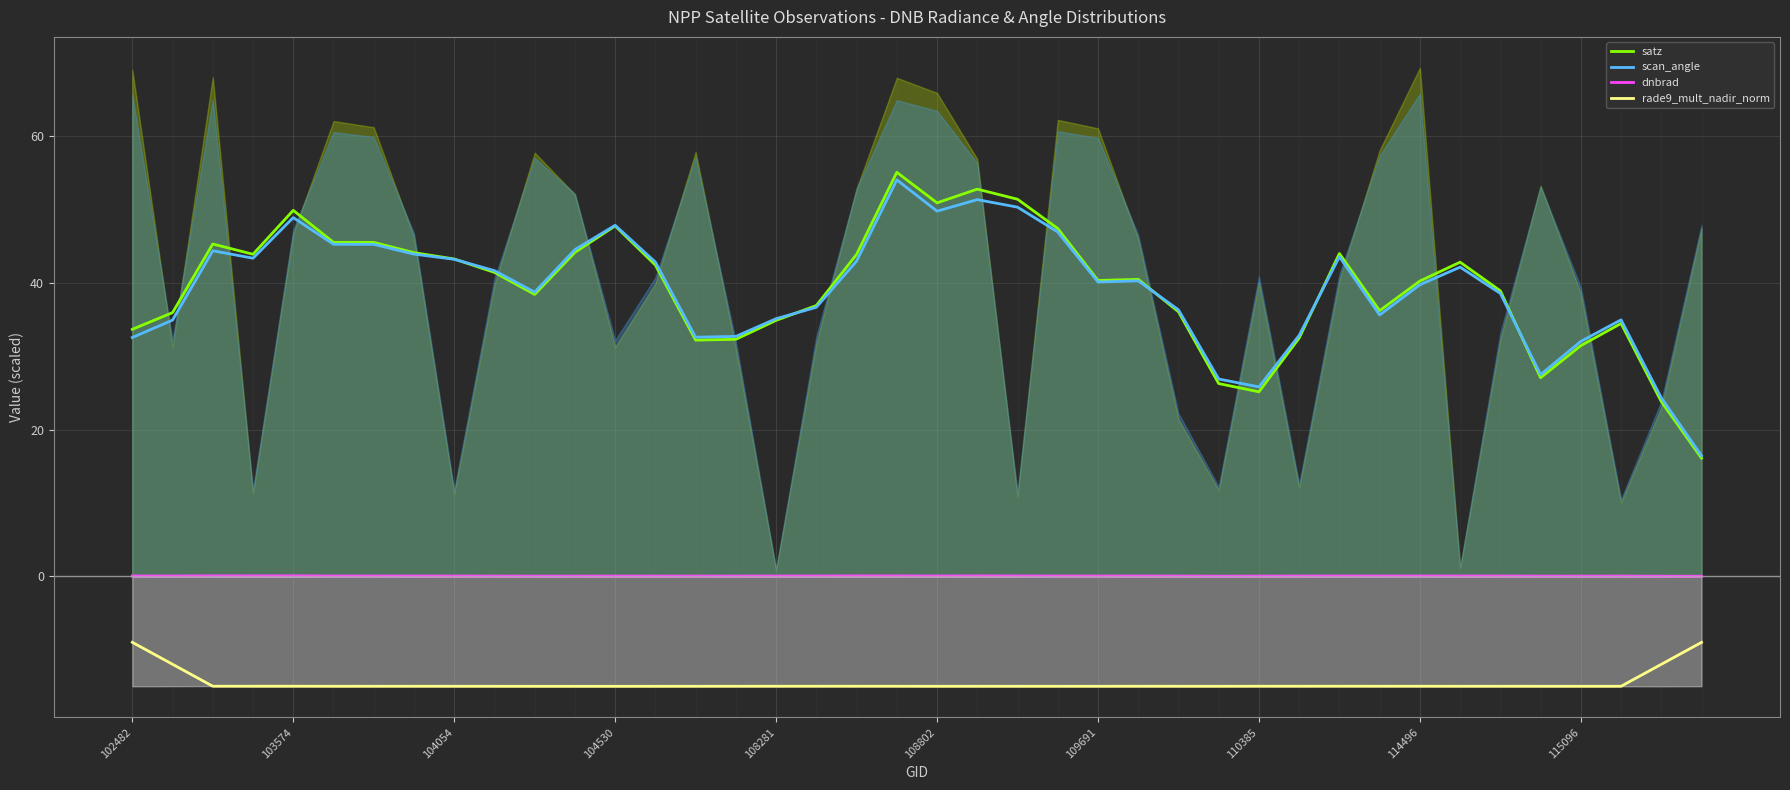

True or false: rade9_mult_nadir_norm has more than 2 interior local peaks.

True